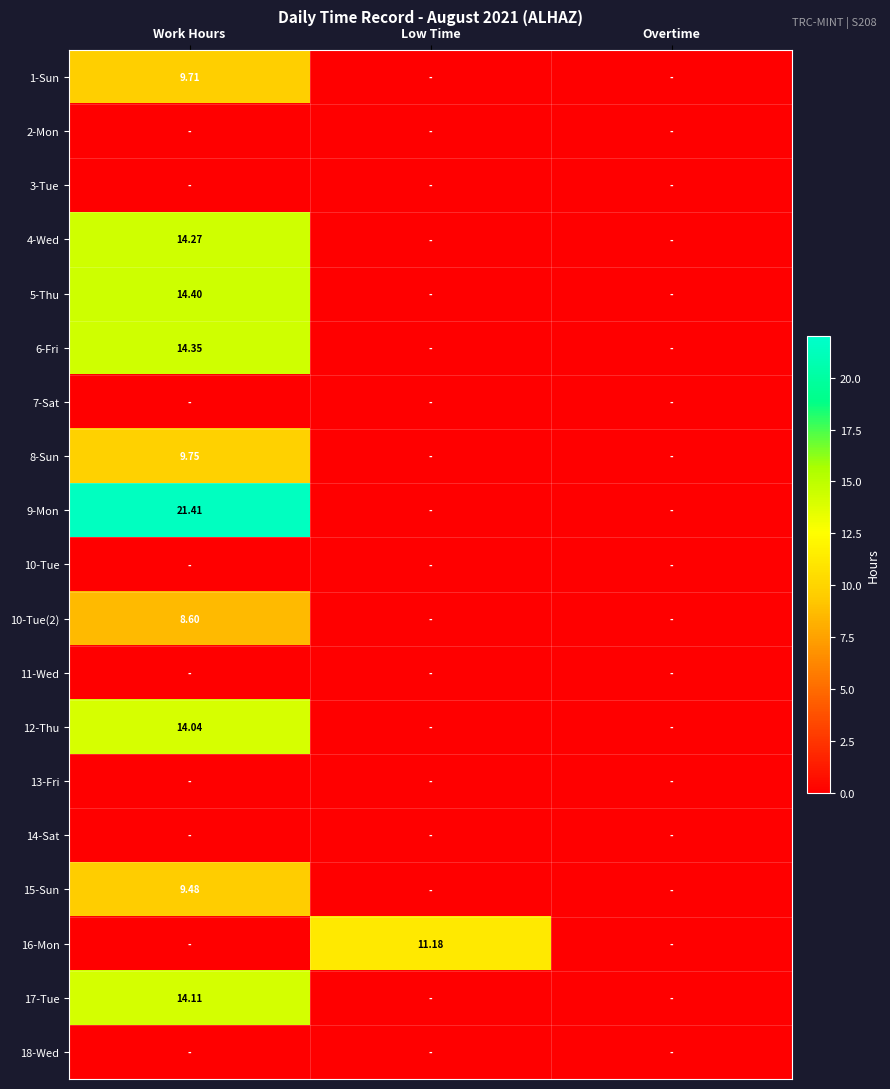

True or false: 11-Wed has a value of 0.0 at Work Hours.

True